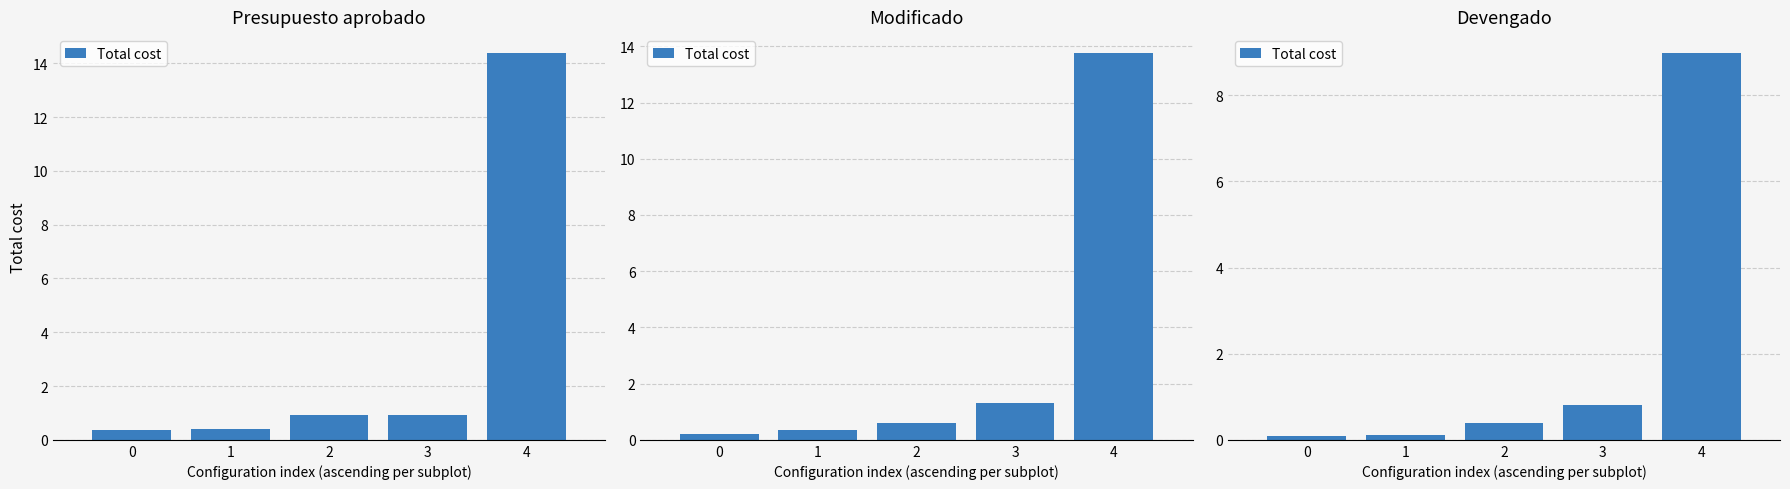

Does the chart contain any negative values?

No